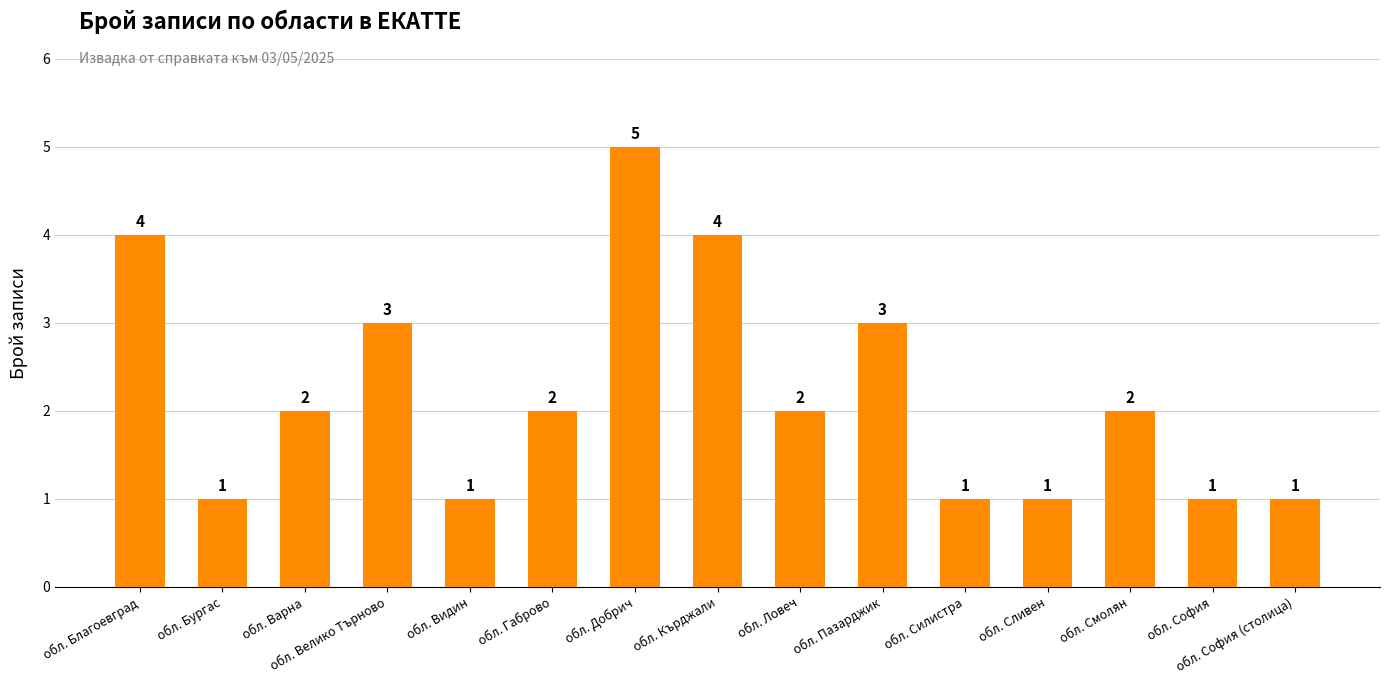

Reading right to left, extract all data points from this chart.

1	1	2	1	1	3	2	4	5	2	1	3	2	1	4